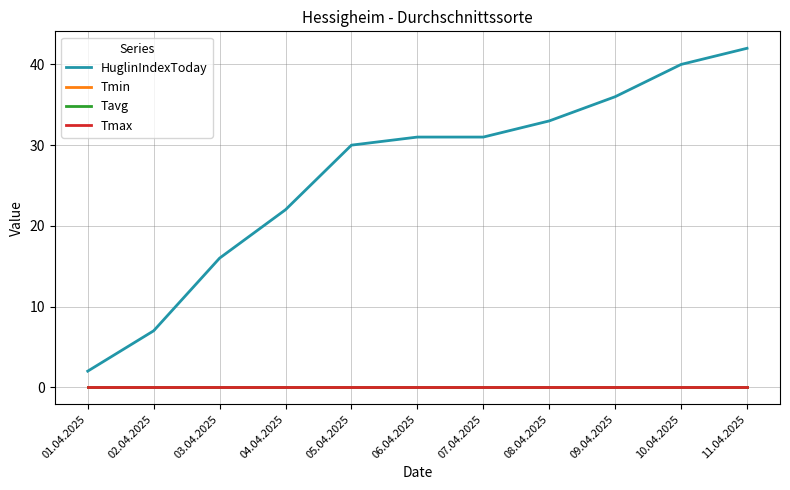

Rank the series by their maximum value, from highest to lowest.

HuglinIndexToday, Tmin, Tavg, Tmax